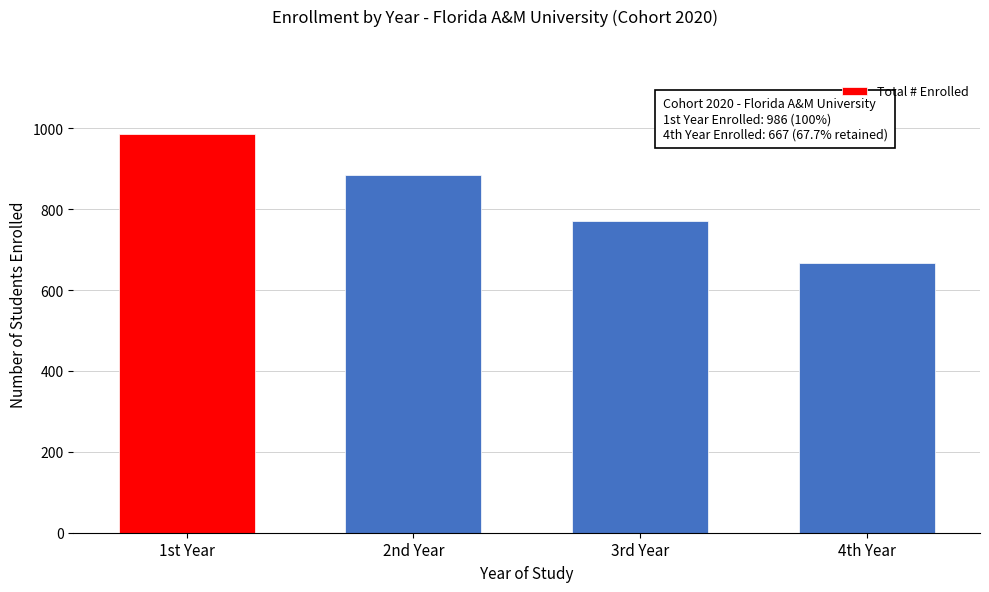

Reading right to left, extract all data points from this chart.

4th Year=667	3rd Year=772	2nd Year=885	1st Year=986